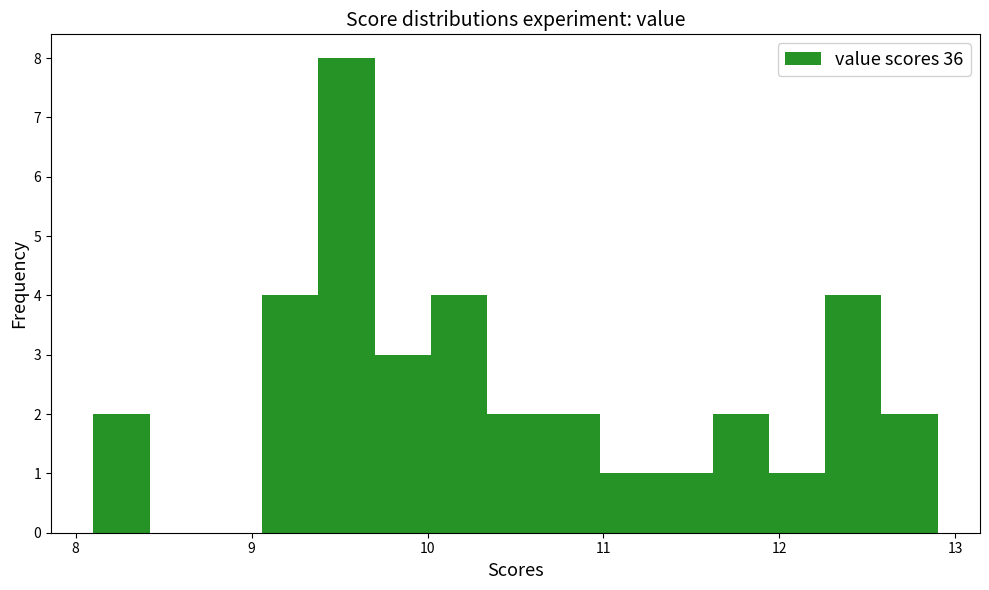

Around what value on the x-axis is the tallest bar? Give the approximate position of its centre, as read against the axis.

9.5